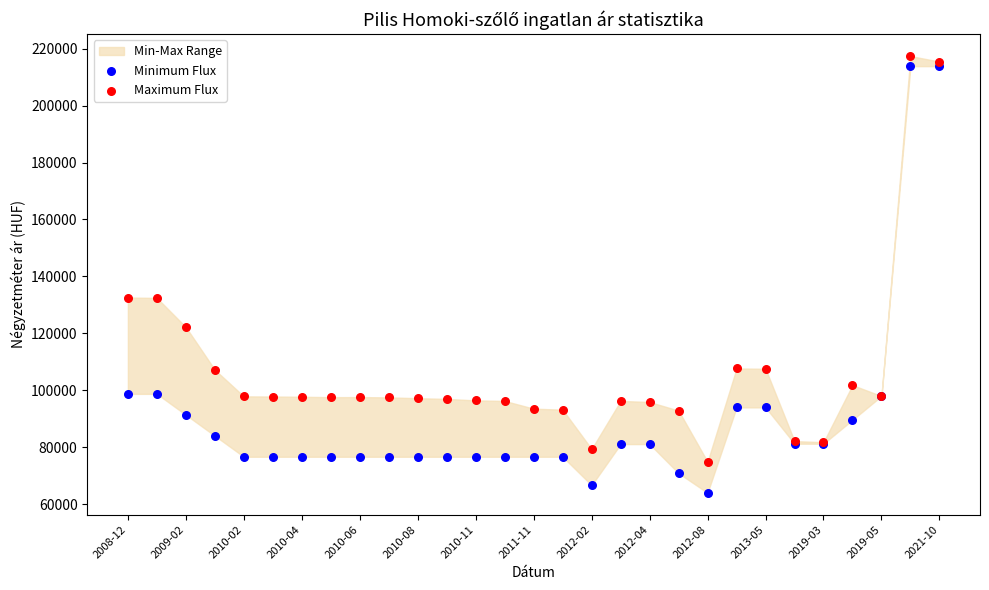

Which series reaches the minimum Y coordinate?

Minimum Flux